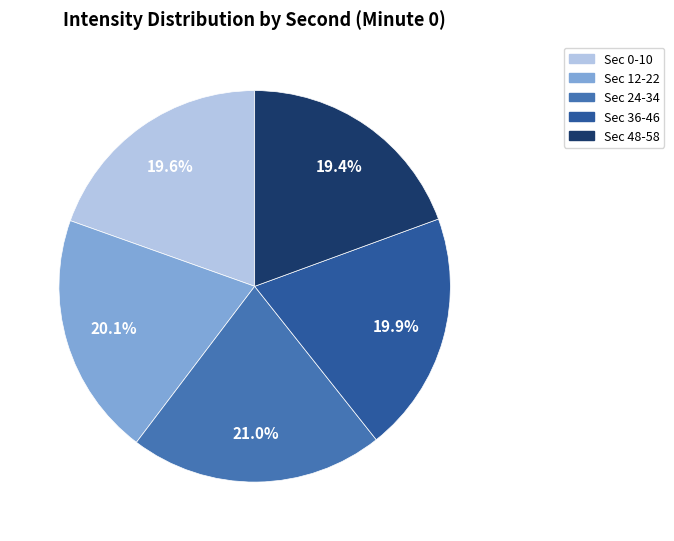

Combined, what portion of the pie is Sec 48-58 and Sec 36-46?

39.3%